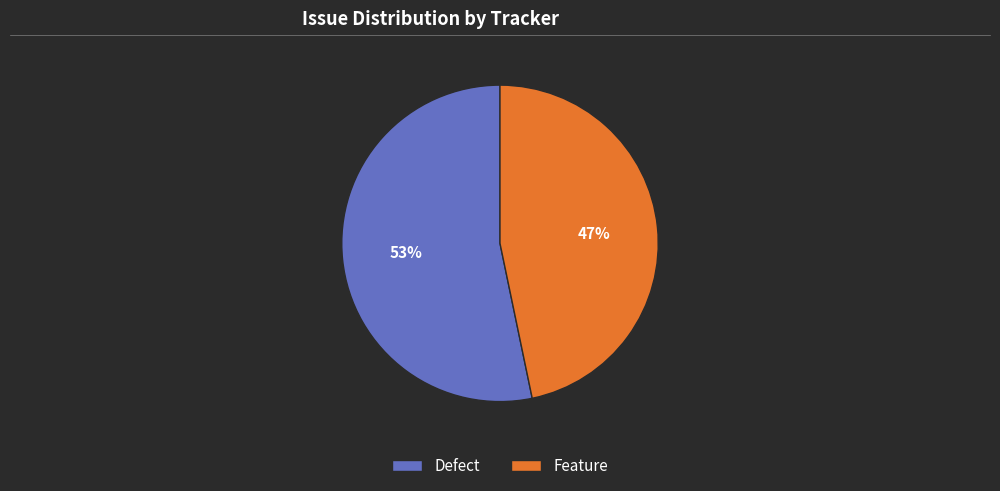

Is the sum of Defect and Feature greater than half?

Yes